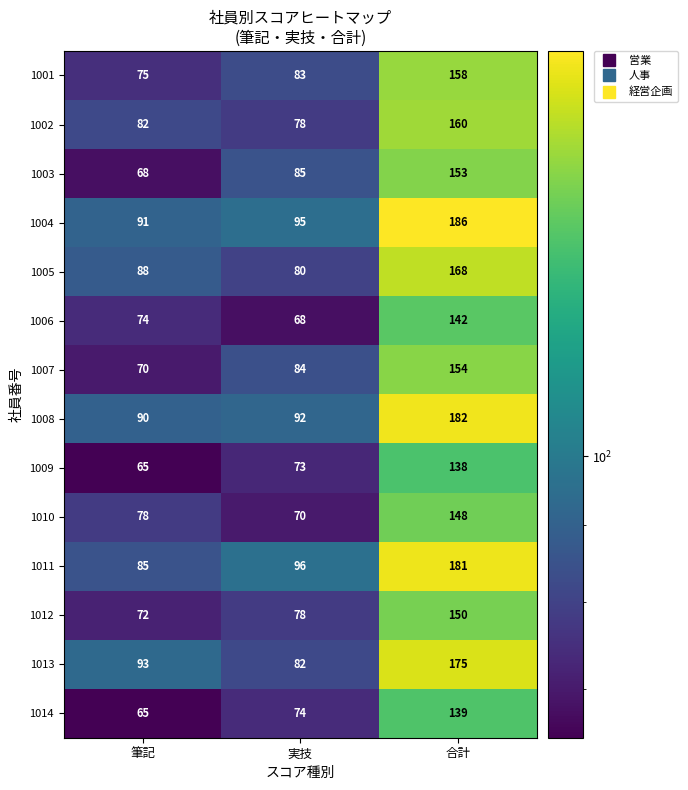

What is the total value across all series at 実技?

1138